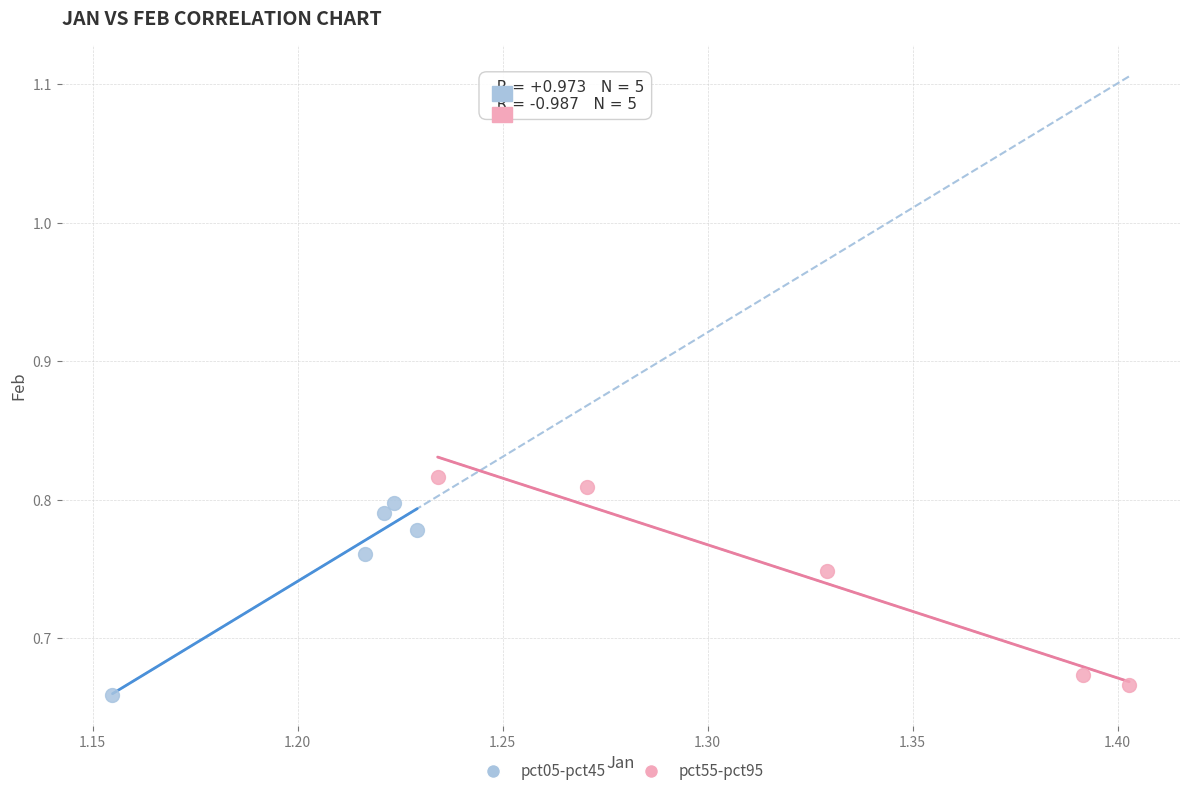

What are all the series names shown in the legend?

pct05-pct45, pct55-pct95